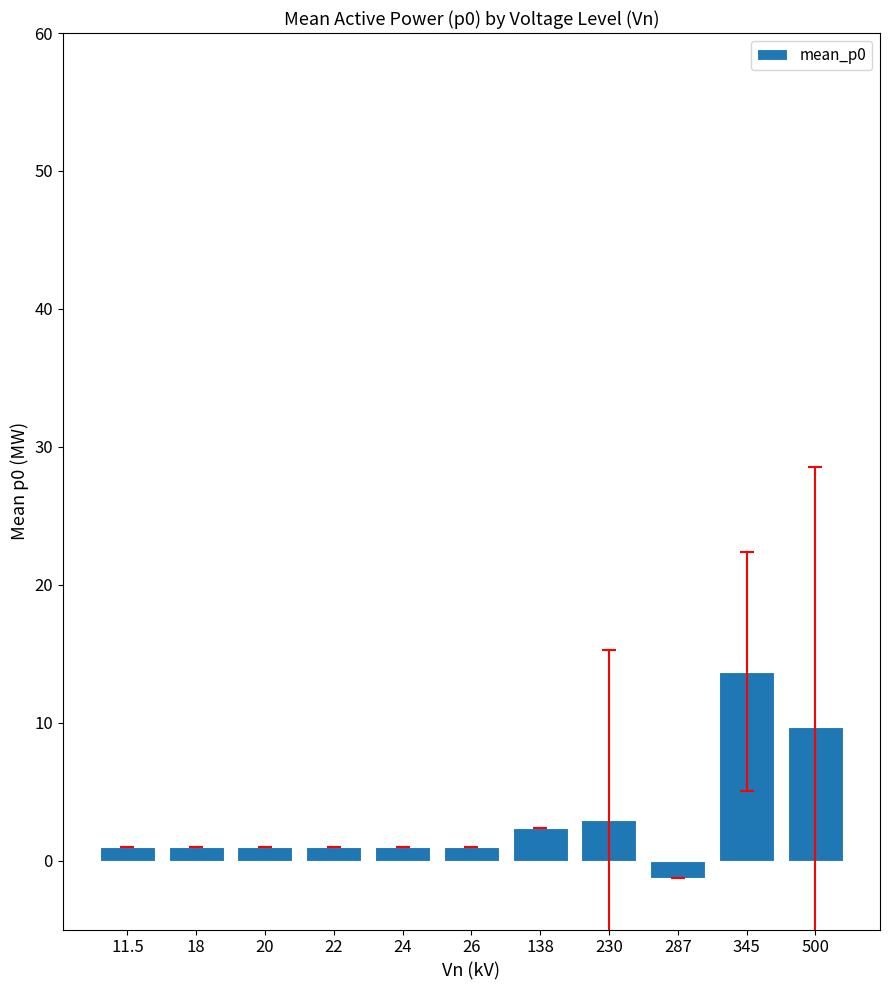

How many series are shown in this chart?

1